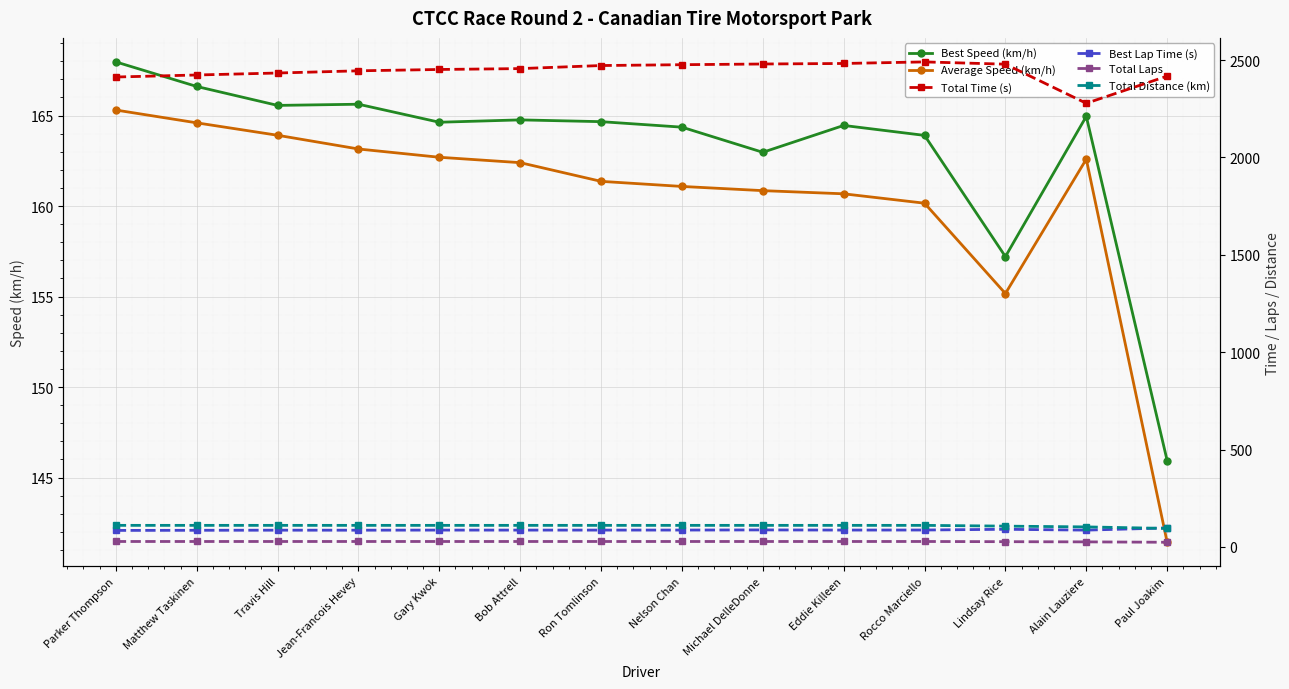

How many interior local valleys does the Average Speed (km/h) series have?

1